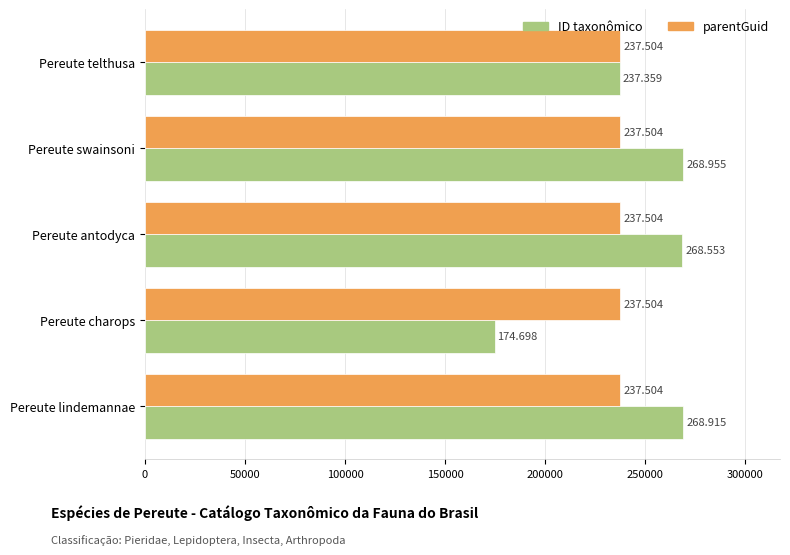

What are all the series names shown in the legend?

ID taxonômico, parentGuid